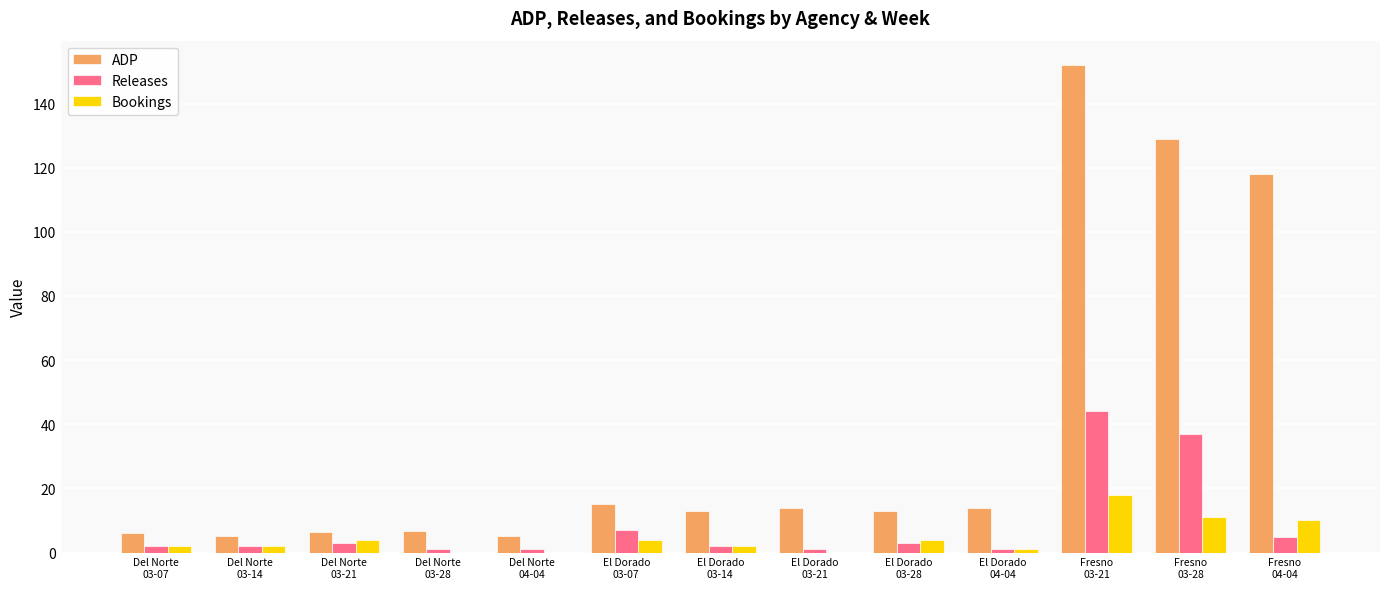

What is the sum of all Bookings values?

58.0